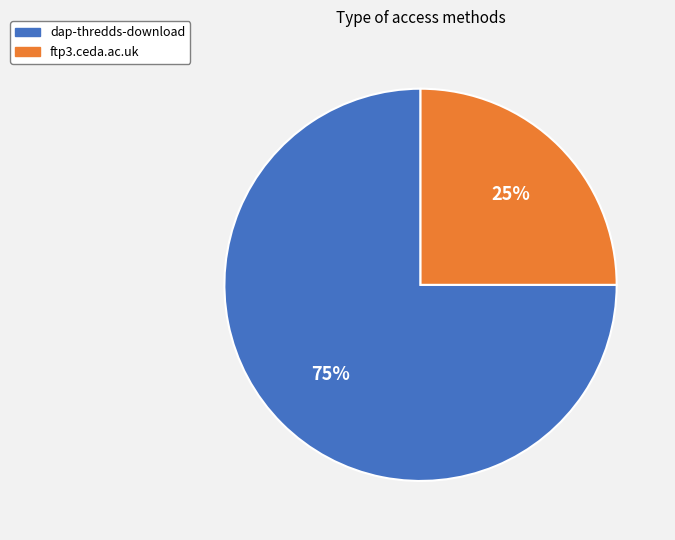

Count the number of slices in the pie.

2